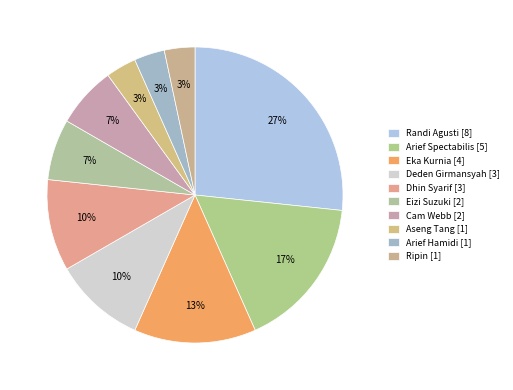

The Arief Spectabilis slice represents 17% of the pie. True or false?

True